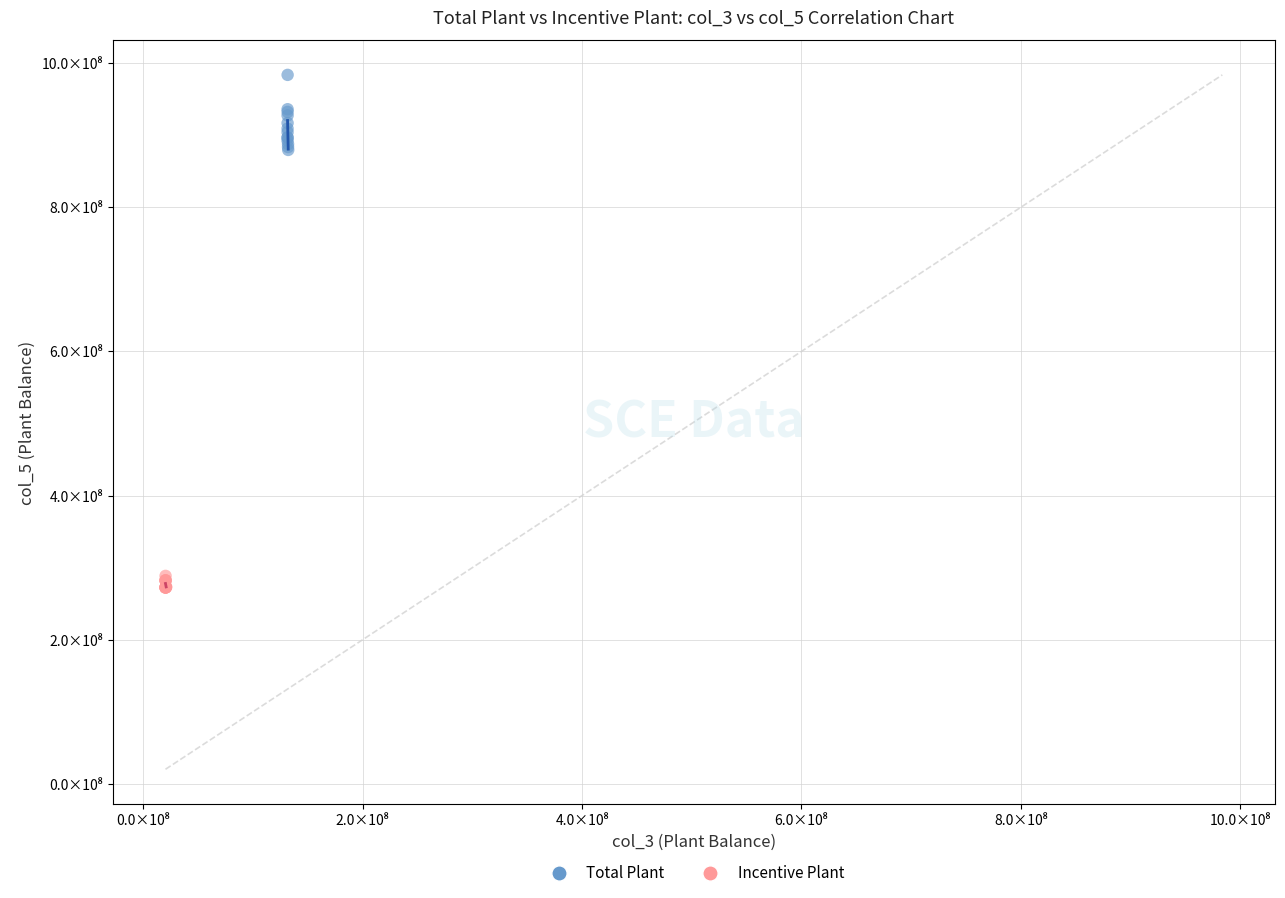

Which series reaches the minimum Y coordinate?

Incentive Plant